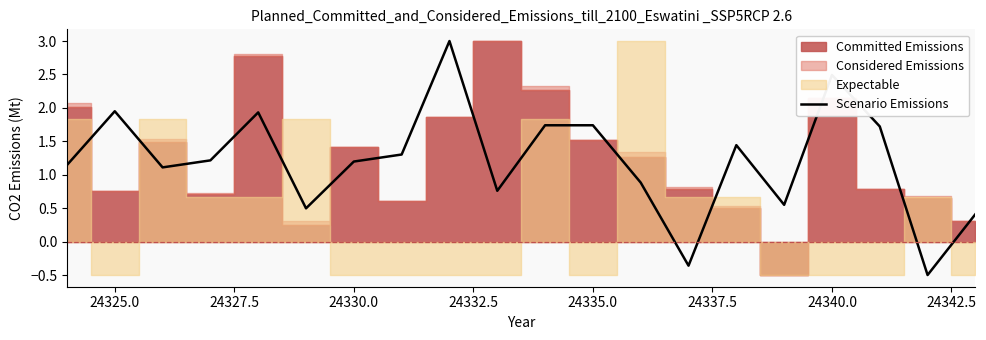

True or false: Scenario Emissions has a value of 0.7 at 24340.0.

False